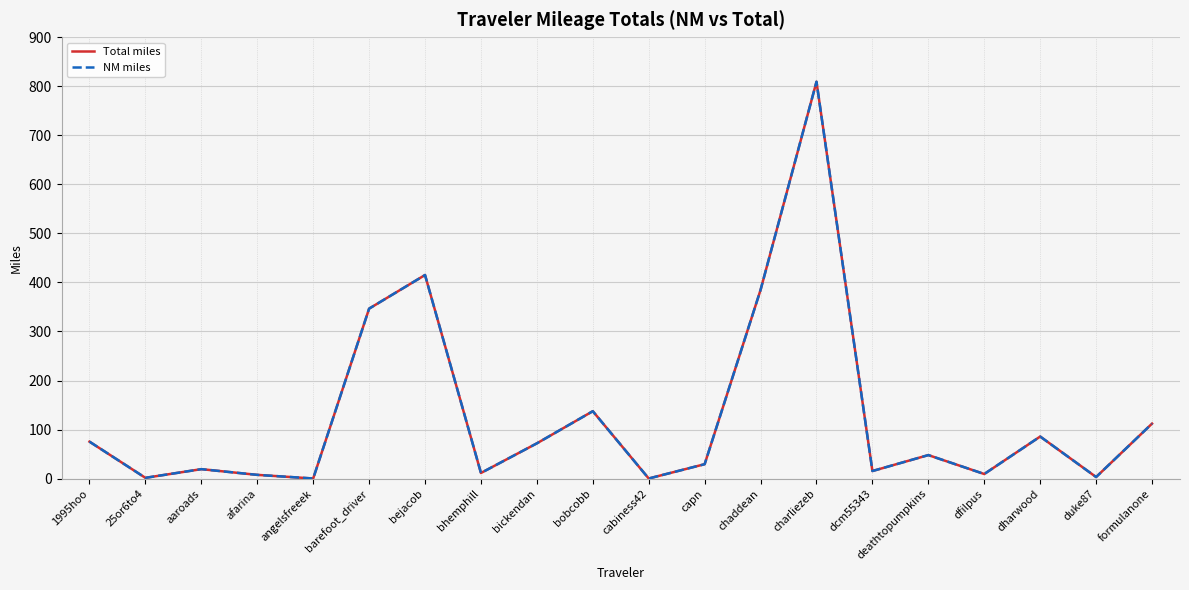

The NM miles series shows 137.6 at bobcobb. True or false?

True